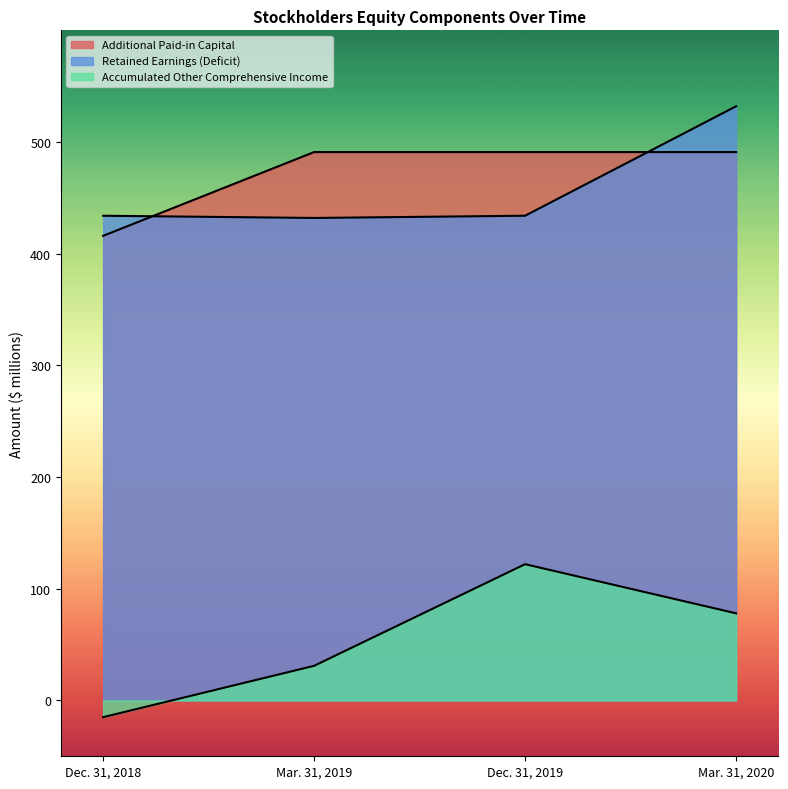

Reading left to right, what are all the values shown in this chart?

Additional Paid-in Capital: 416	491	491	491
Retained Earnings (Deficit): 434	432	434	532
Accumulated Other Comprehensive Income: -15	31	122	78